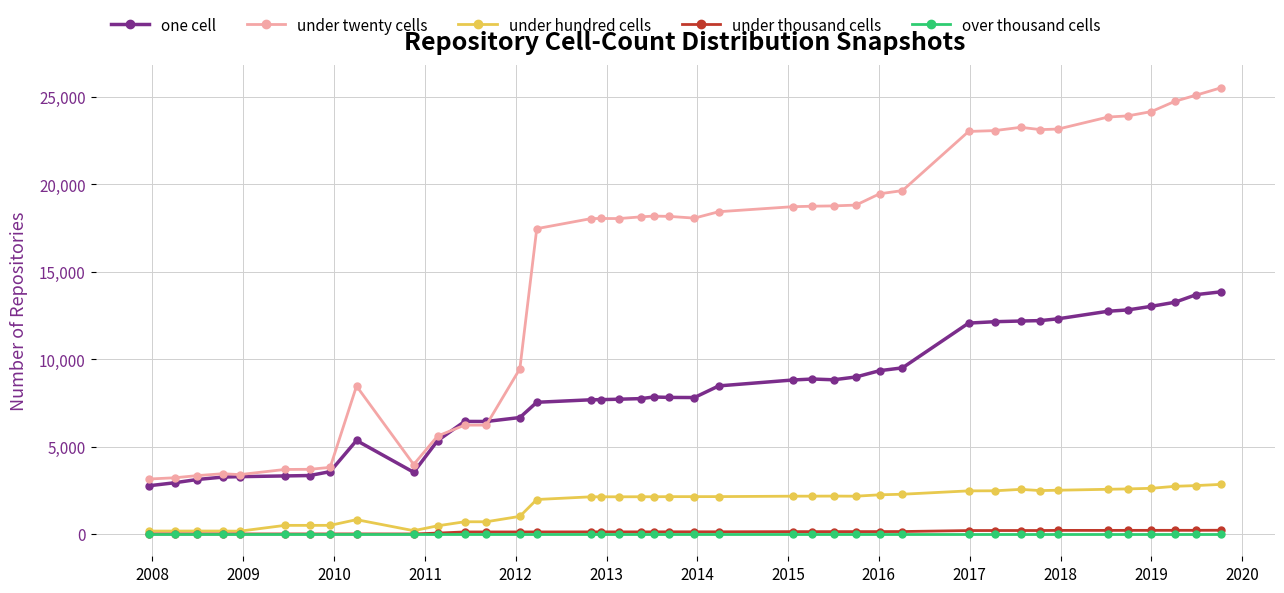

What is the value of the under twenty cells point at the 1st from the left?

3145